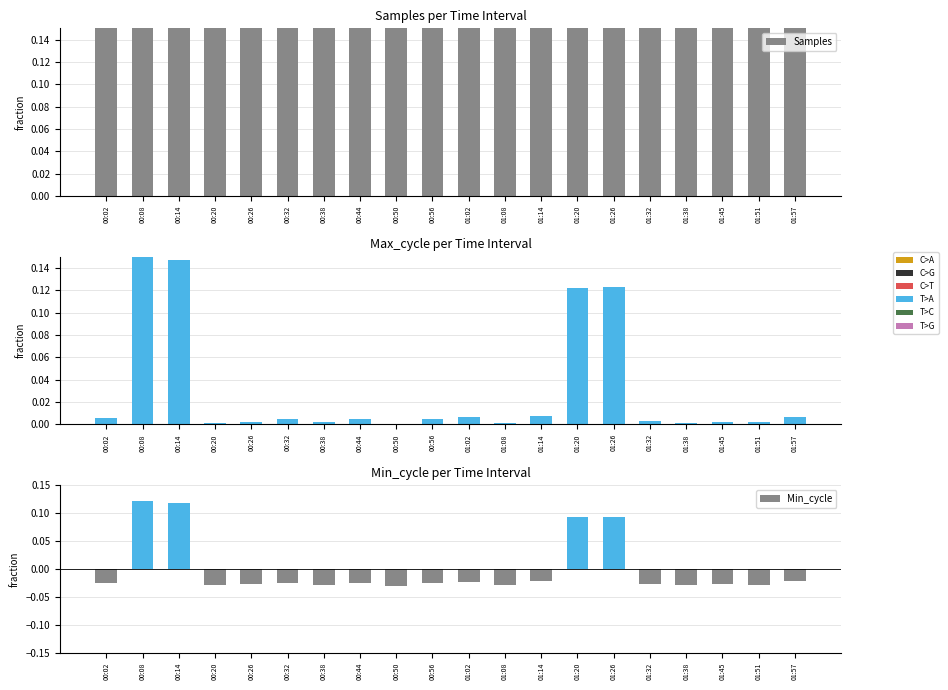

What is the lowest value of the Samples series?

1.0